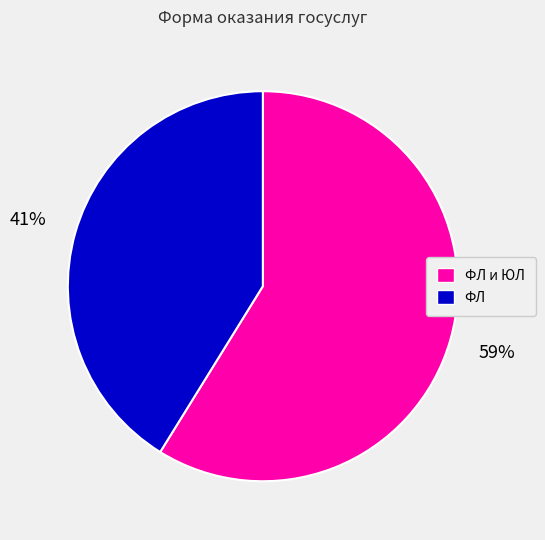

Is there a majority slice in this chart?

Yes